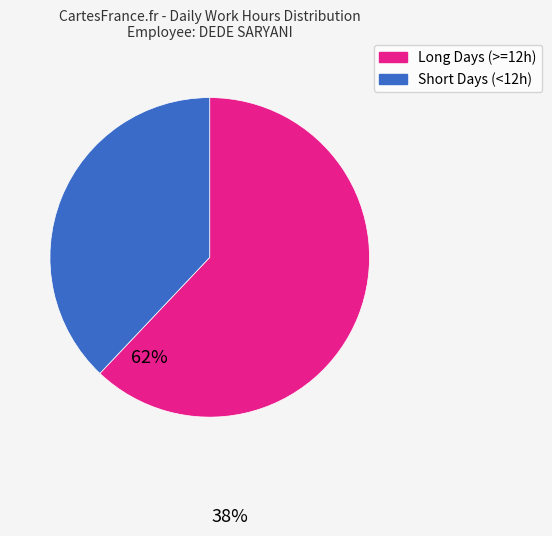

Rank the categories by value from highest to lowest.

Long Days (>=12h), Short Days (<12h)